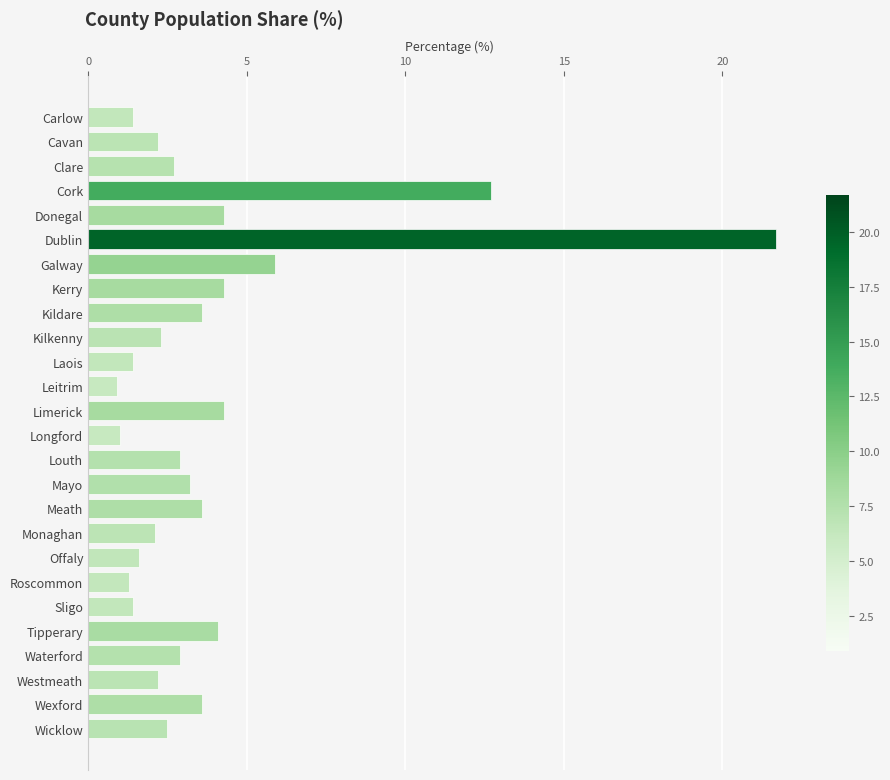

Which has a higher value, Wexford or Offaly?

Wexford